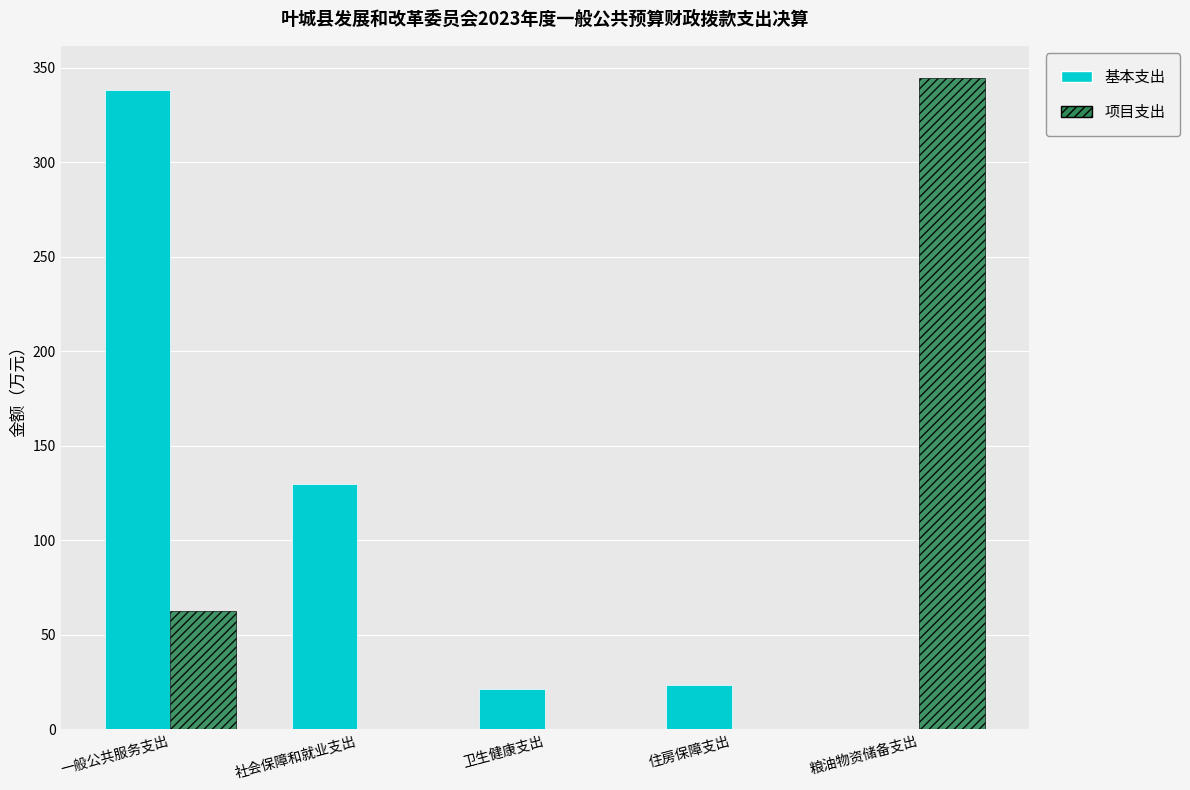

At which label does 基本支出 reach its peak?

一般公共服务支出